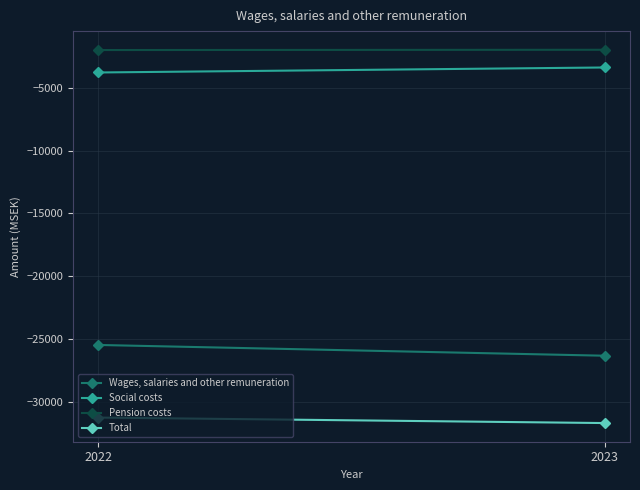

At 2022, list the series in order from smallest to largest.

Total, Wages, salaries and other remuneration, Social costs, Pension costs